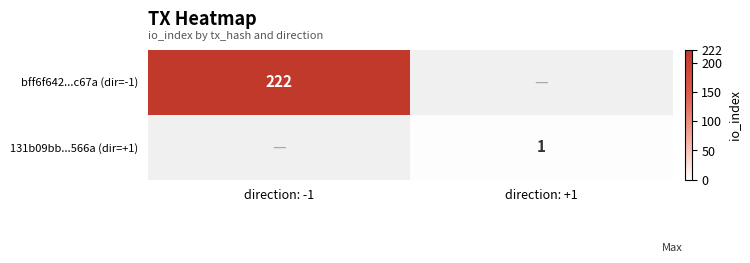

Is the value of bff6f642...c67a (dir=-1) at direction: -1 greater than the value of 131b09bb...566a (dir=+1) at direction: +1?

Yes